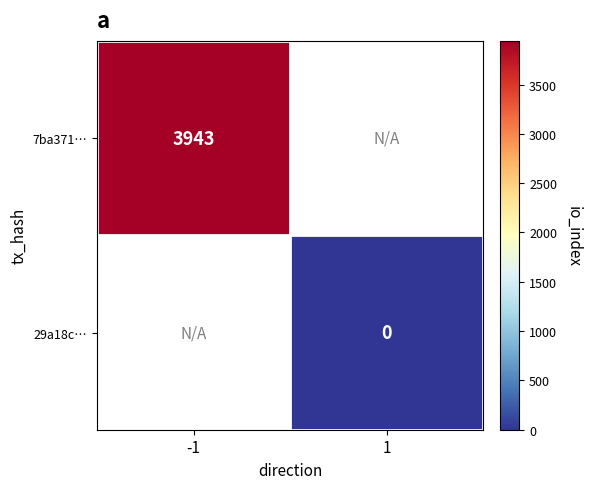

The 7ba371… series shows 6831 at -1. True or false?

False